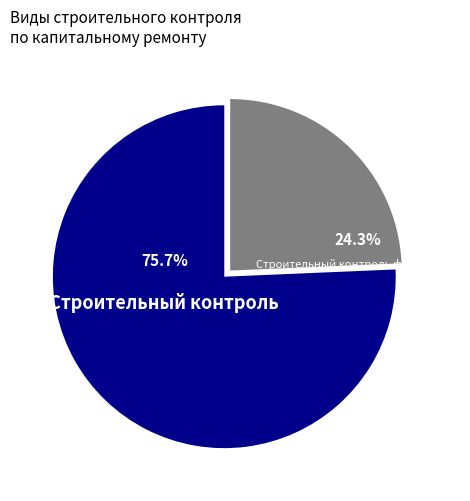

Is there a majority slice in this chart?

Yes